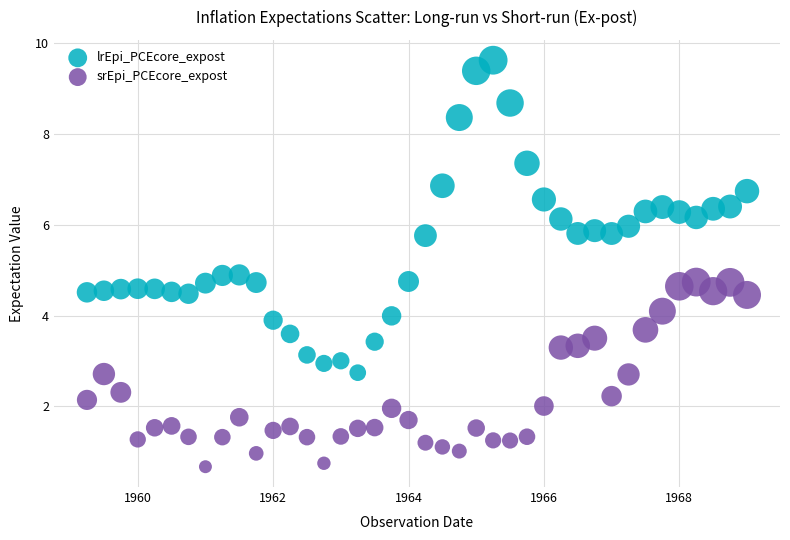

What are all the series names shown in the legend?

lrEpi_PCEcore_expost, srEpi_PCEcore_expost